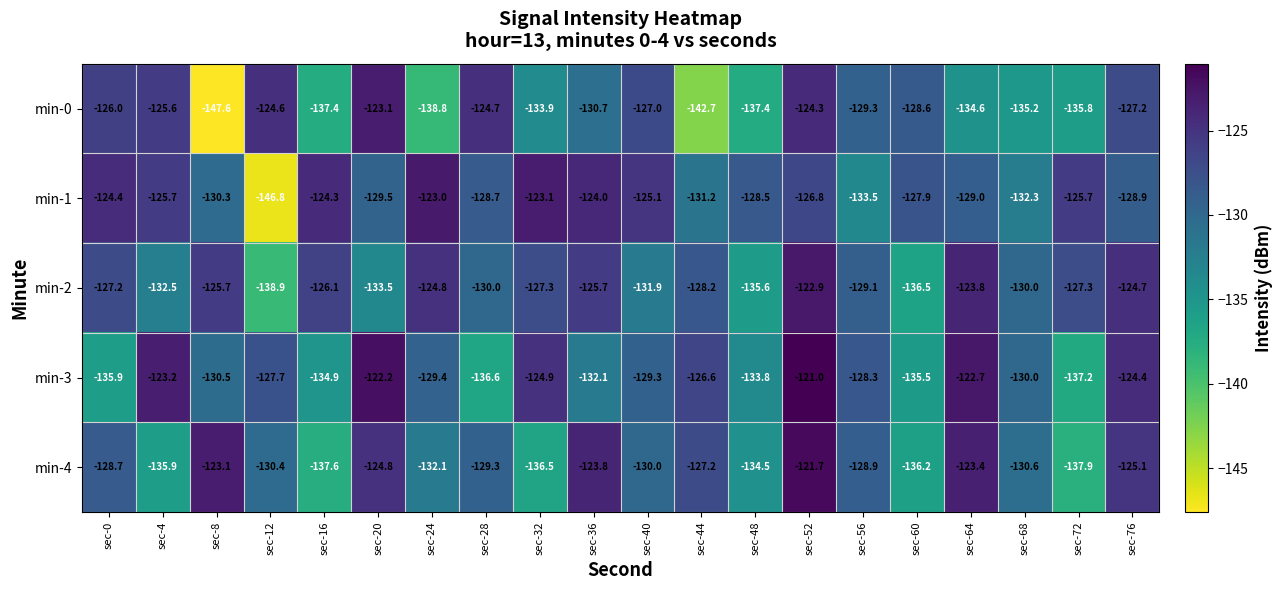

What is the spread (max minus min) of values at sec-48?

8.9